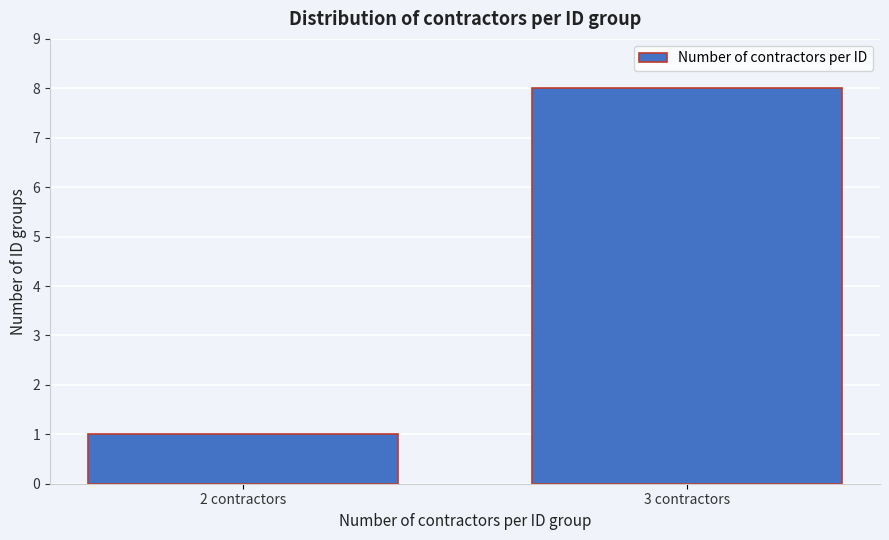

Reading left to right, list all the values displayed in this chart.

1	8